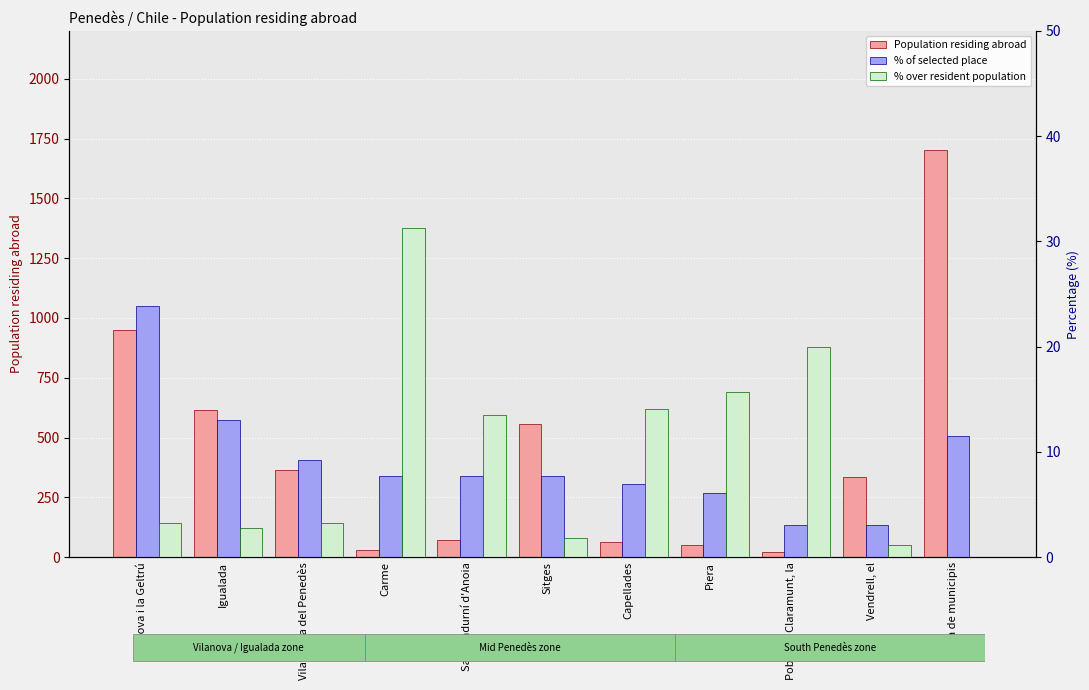

Reading left to right, extract all data points from this chart.

Population residing abroad: 950.0	617.0	365.0	32.0	74.0	557.0	64.0	51.0	20.0	336.0	1703.0
% of selected place: 23.9	13.1	9.2	7.7	7.7	7.7	6.9	6.2	3.1	3.1	11.5
% over resident population: 3.3	2.8	3.3	31.2	13.5	1.8	14.1	15.7	20.0	1.2	0.0